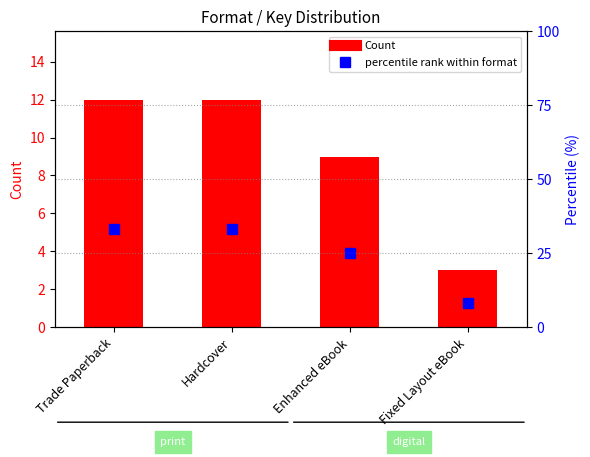

What is the difference between the maximum and minimum values in the Count series?

9.0